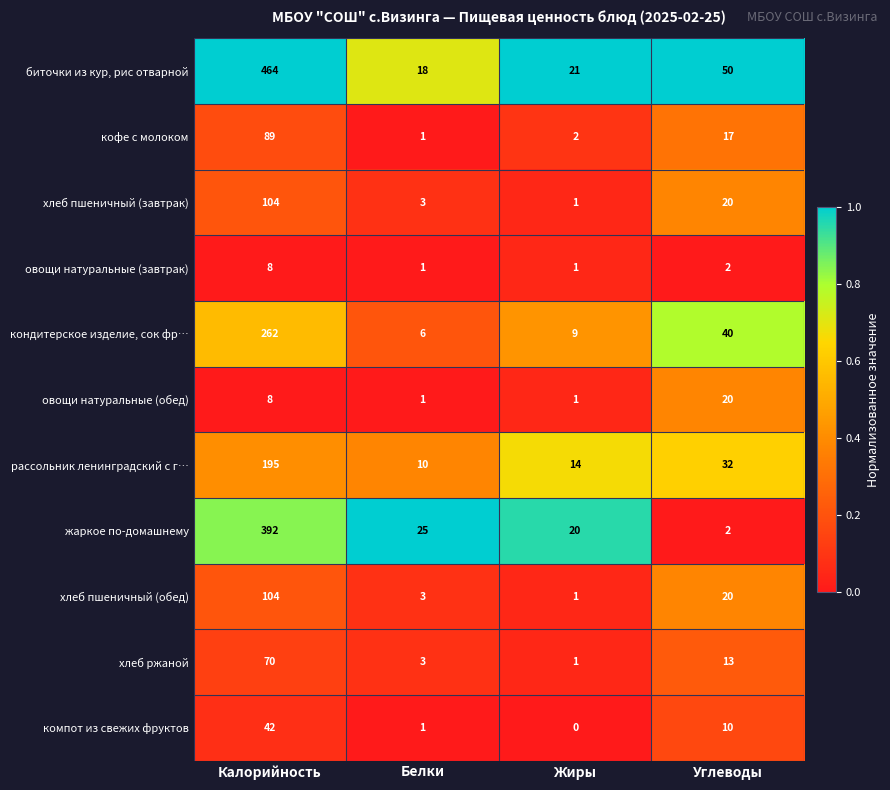

Is it true that овощи натуральные (обед) equals 1 at Белки?

True